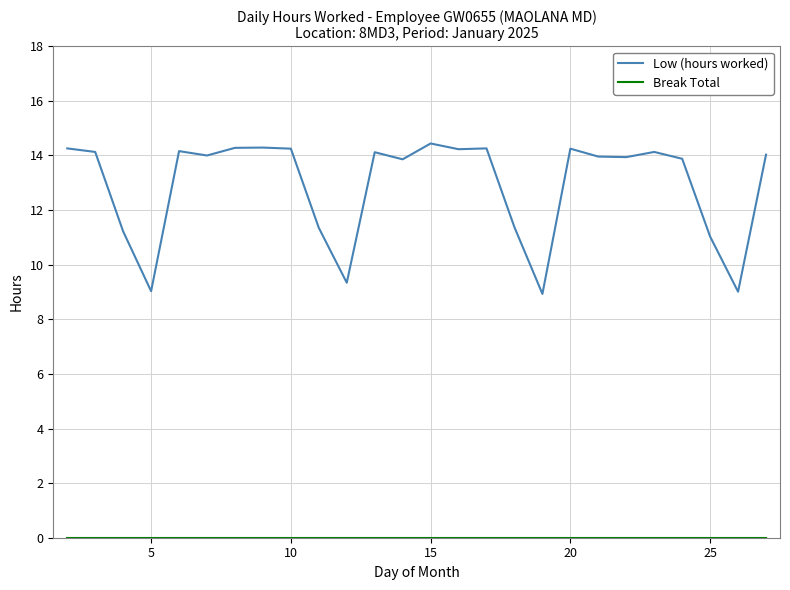

Which series has the largest range (max minus min)?

Low (hours worked)